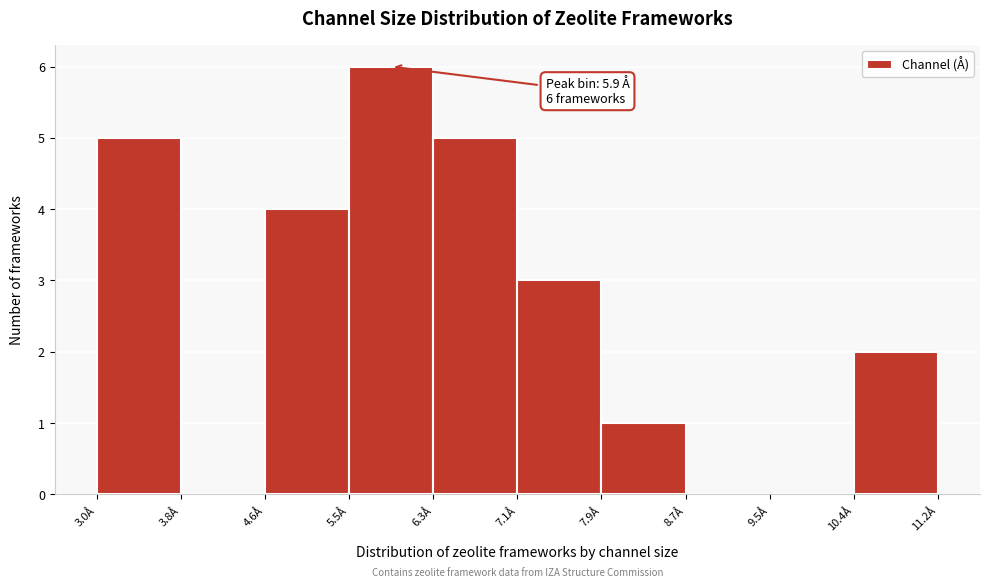

Which range on the x-axis has the tallest bar?

5.5 to 6.3